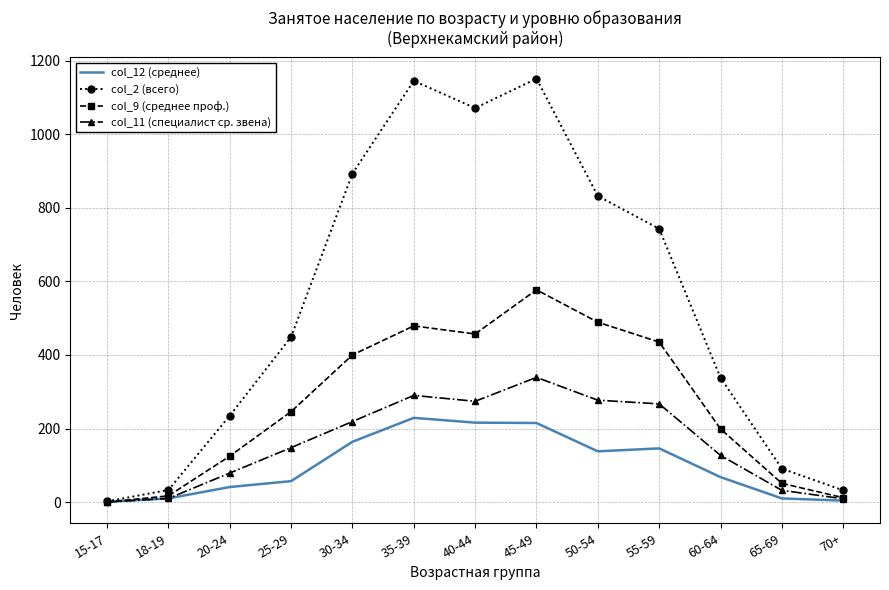

Which series has the largest total across all categories?

col_2 (всего)